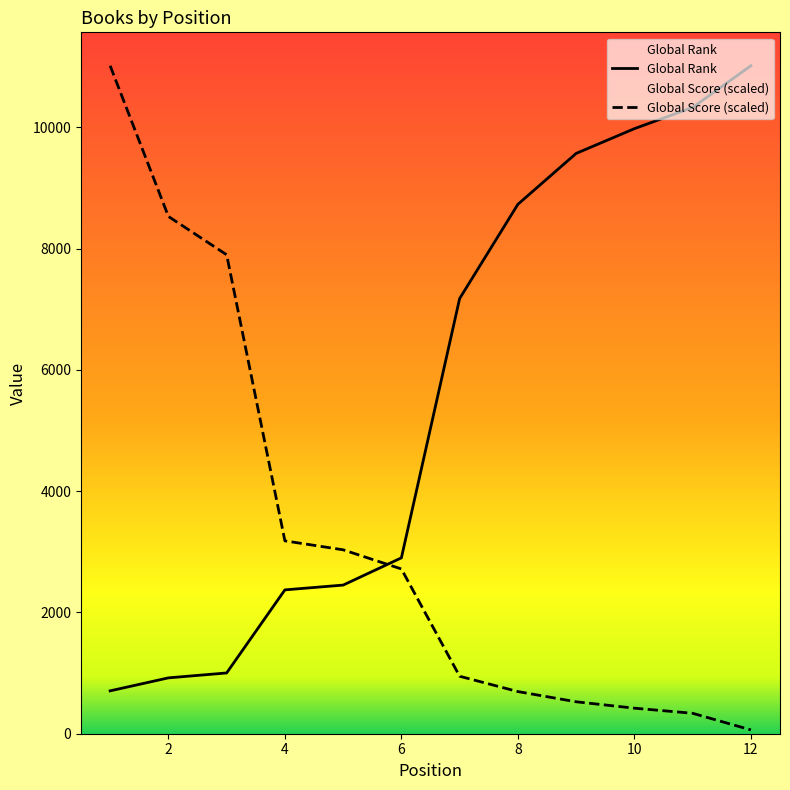

Which series has the widest spread of values?

Global Score (scaled)